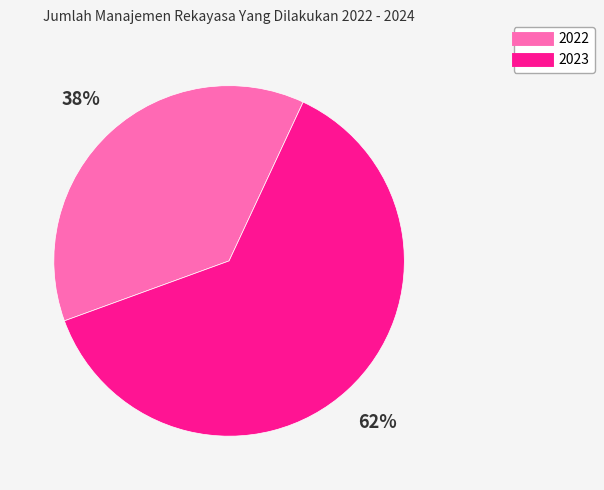

Do 2022 and 2023 together represent more than half of the pie?

Yes